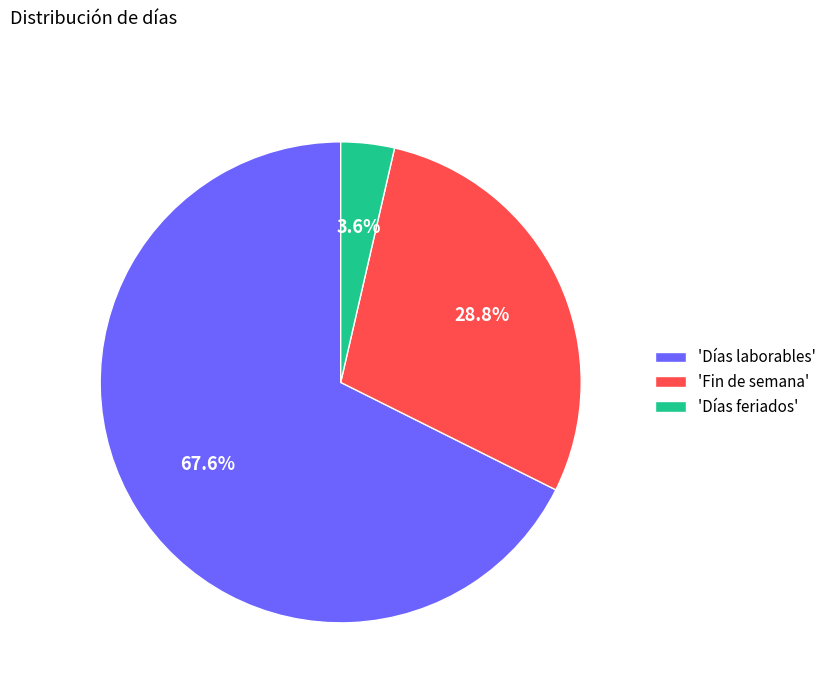

To the nearest percent, what is the difference between the largest and smallest slice percentages?

64%